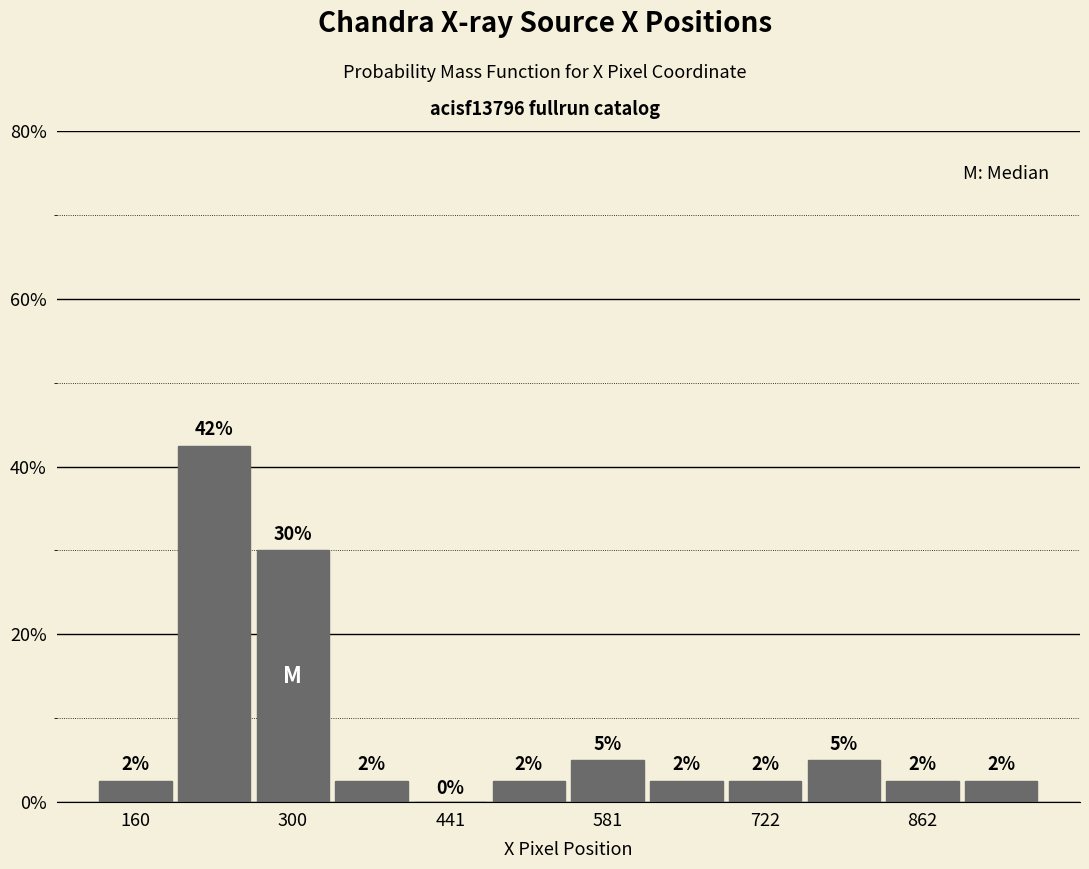

Around what value on the x-axis is the tallest bar? Give the approximate position of its centre, as read against the axis.

240